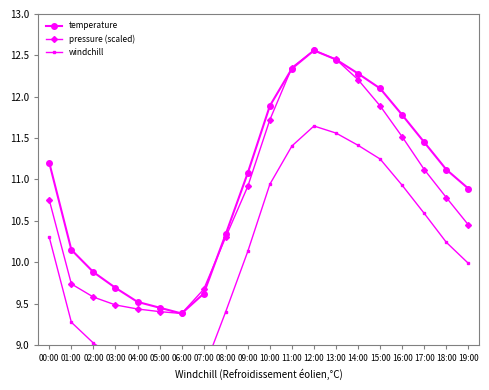

Is this an area chart (filled region under the line)?

No